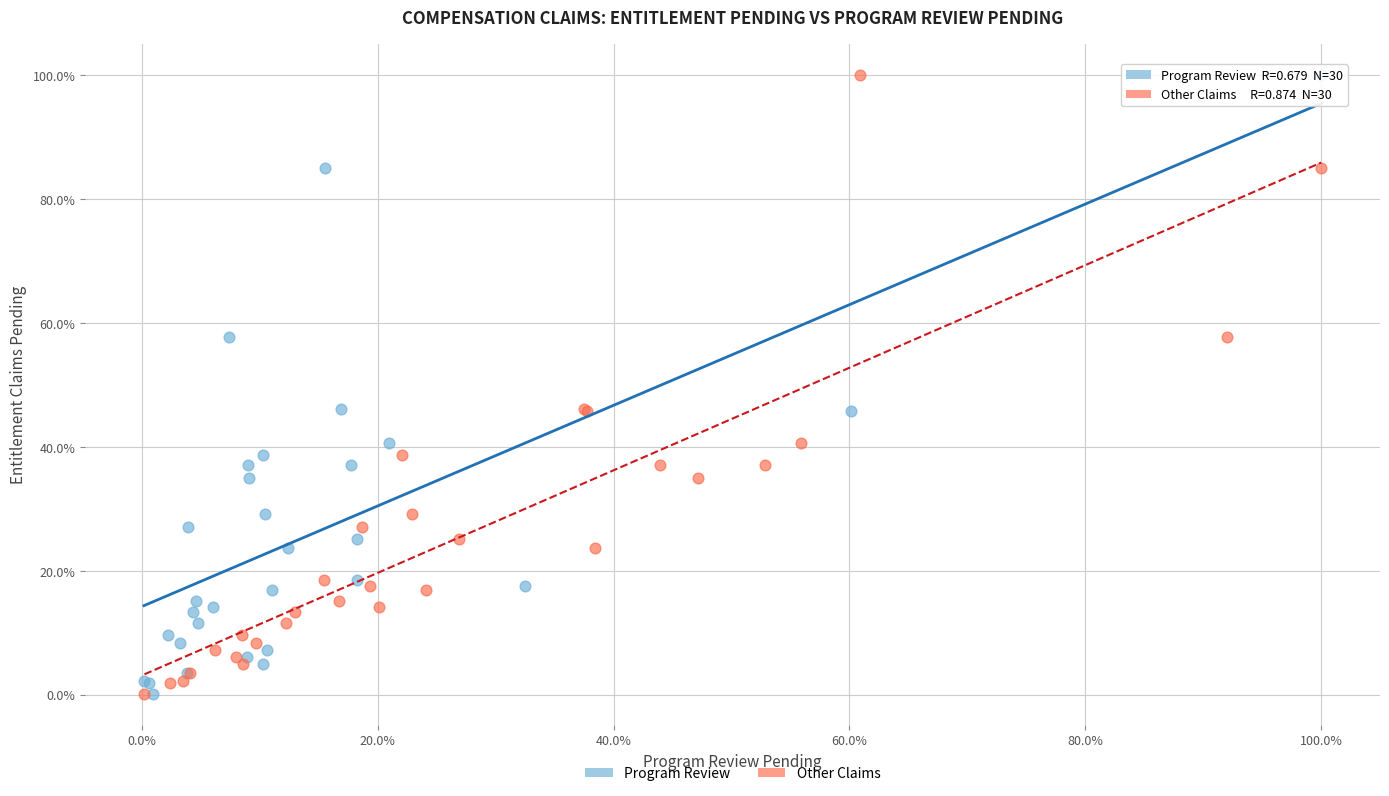

What are all the series names shown in the legend?

Program Review, Other Claims